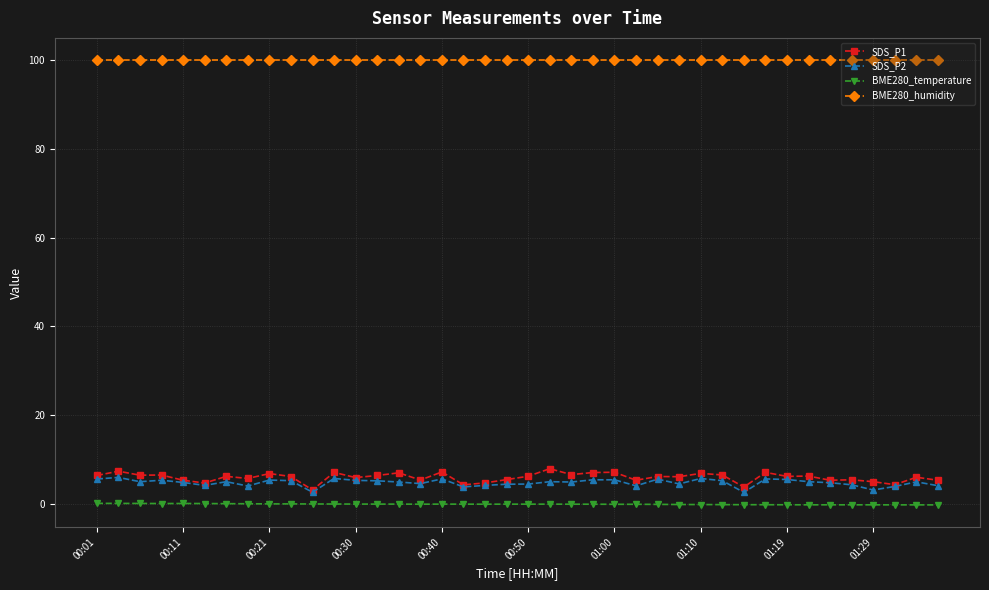

True or false: SDS_P1 and BME280_temperature cross at least once.

False